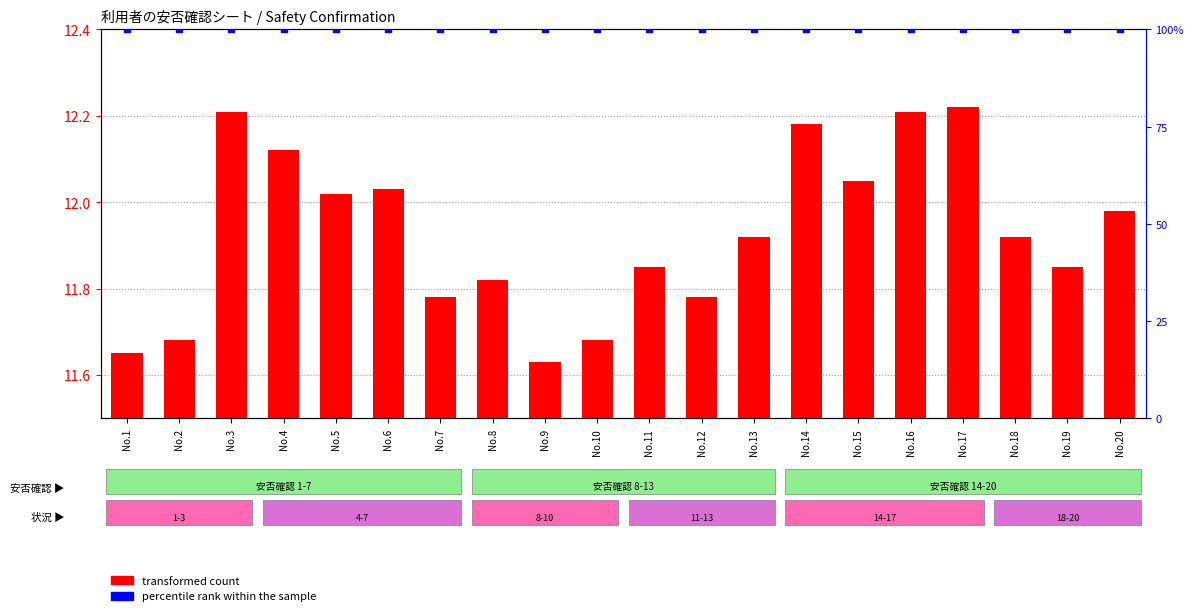

Which series contains the lowest Y value?

transformed count